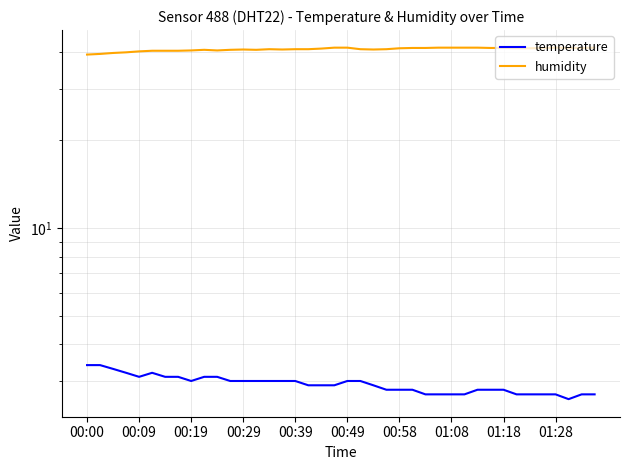

Rank the series by their average value, from lowest to highest.

temperature, humidity